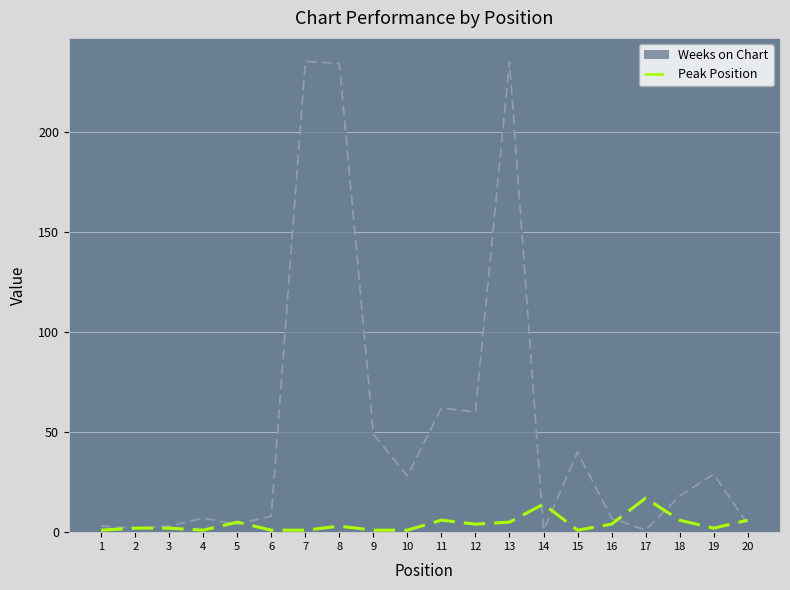

List the series in order of their peak value, lowest first.

Peak Position, Weeks on Chart